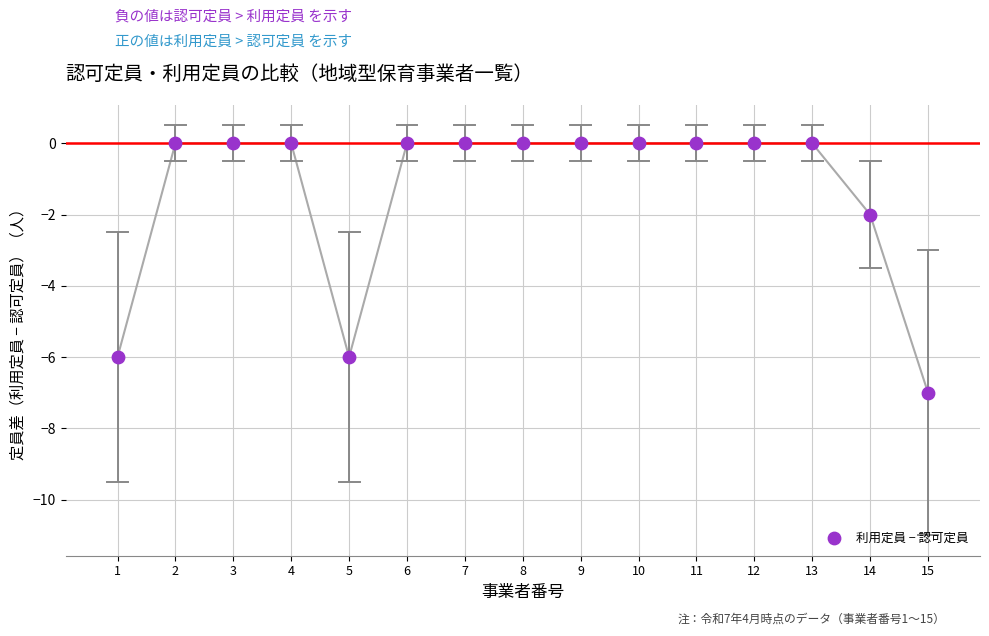

What is the range of Y values (max minus min)?

7